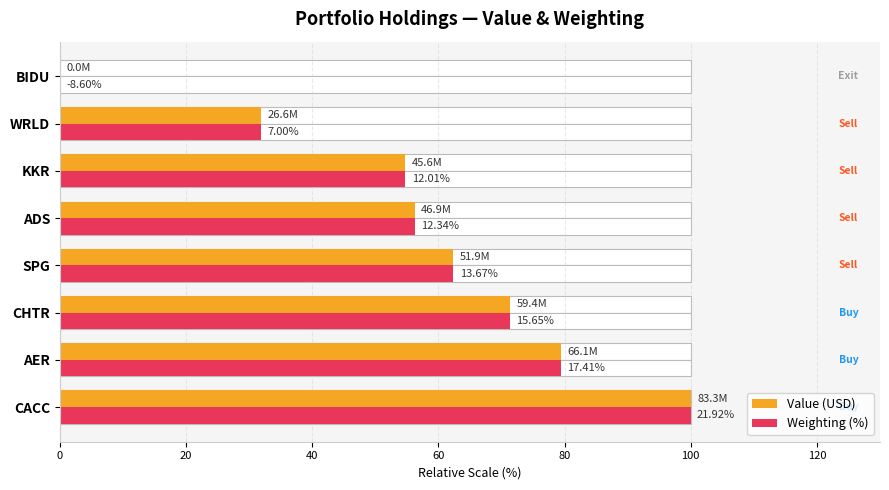

Reading right to left, transcribe all the data shown in this chart.

Value (USD): 0.0	31.9	54.8	56.3	62.4	71.4	79.4	100.0
Weighting (%): 0.0	31.9	54.8	56.3	62.4	71.4	79.4	100.0